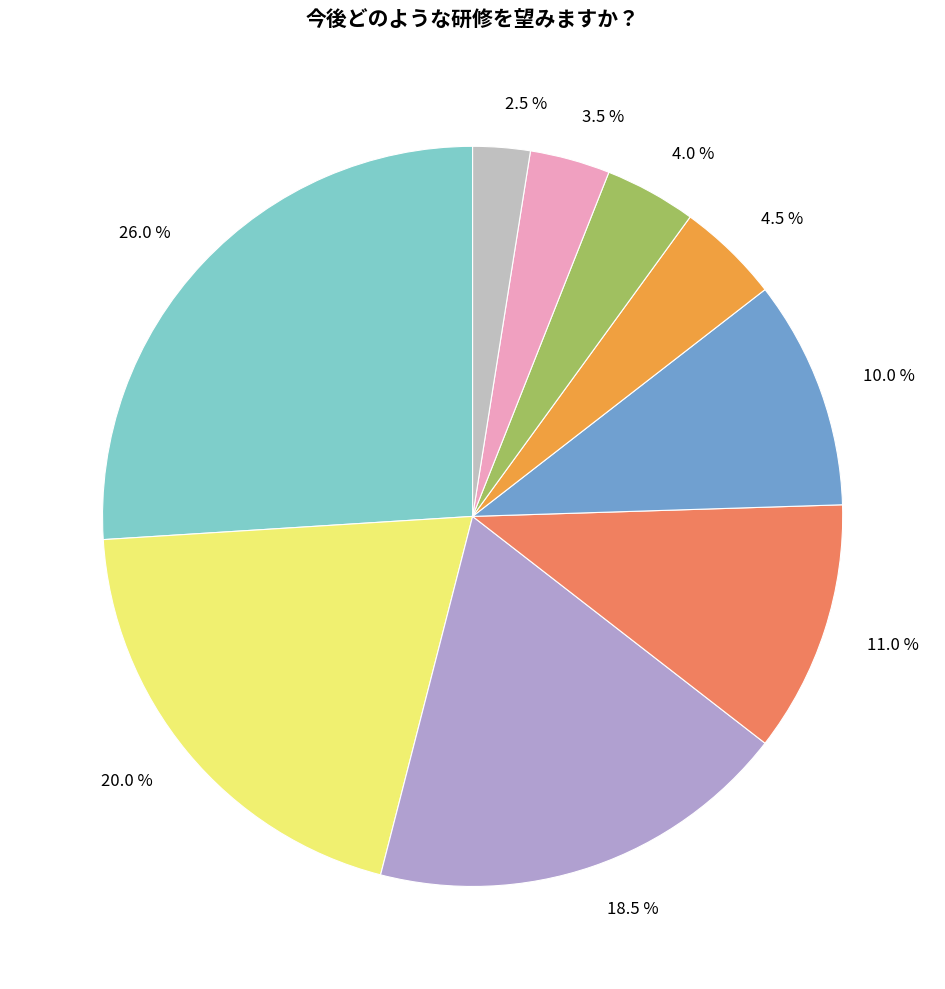

To the nearest percent, what is the average slice percentage?

11%